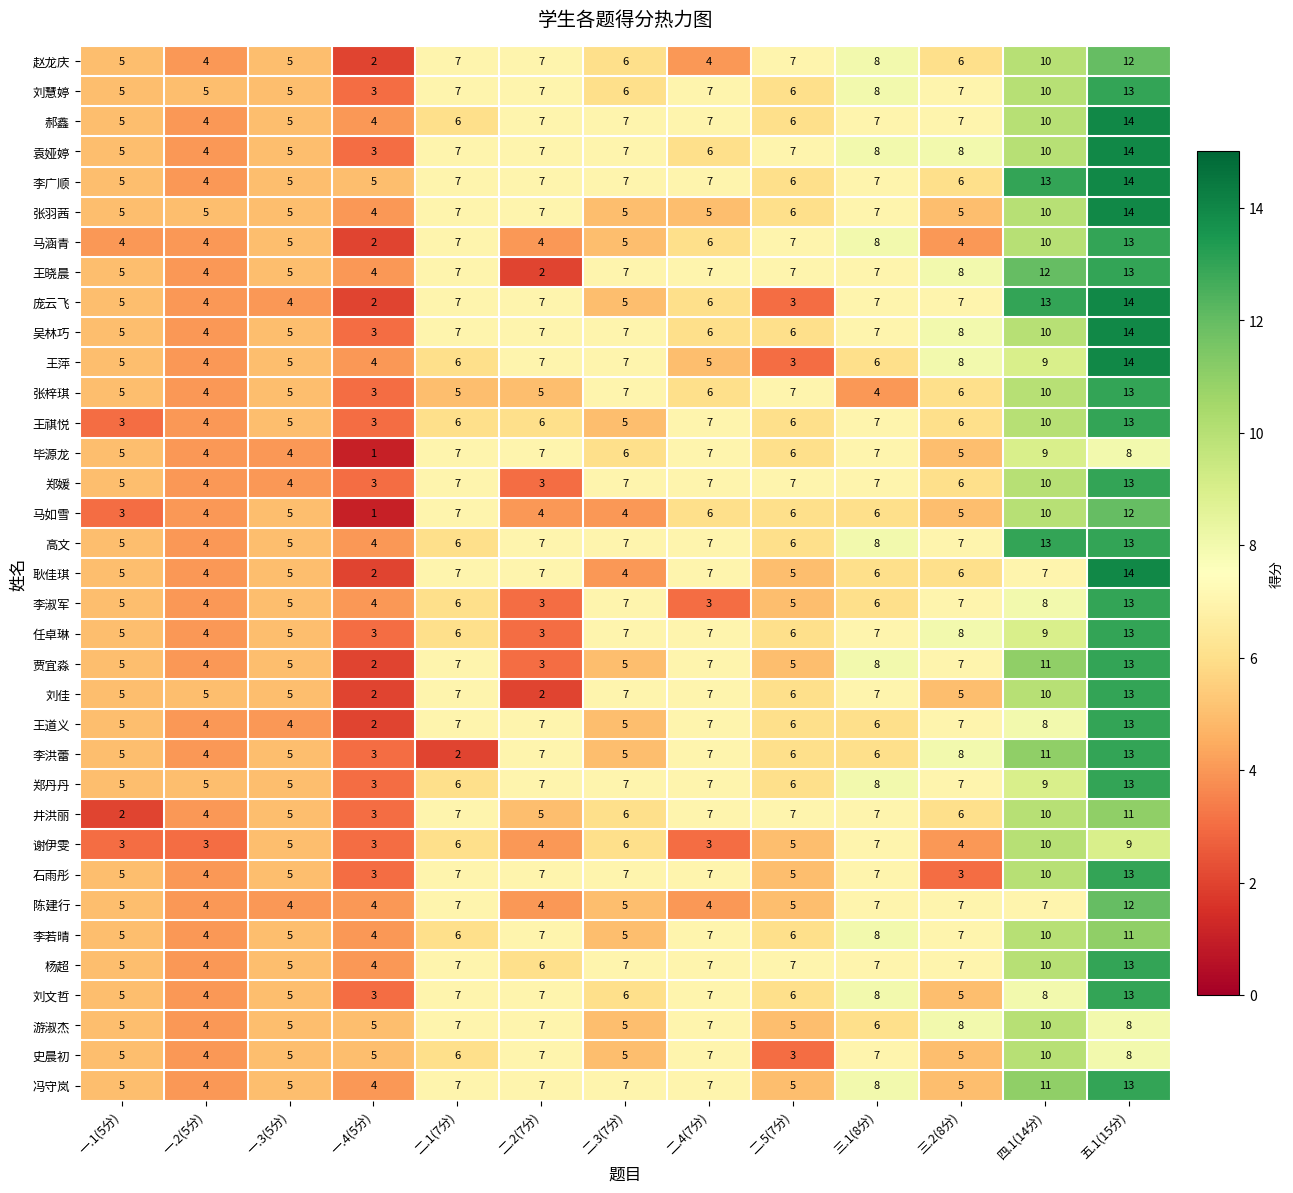

How many data points does each series have?

13